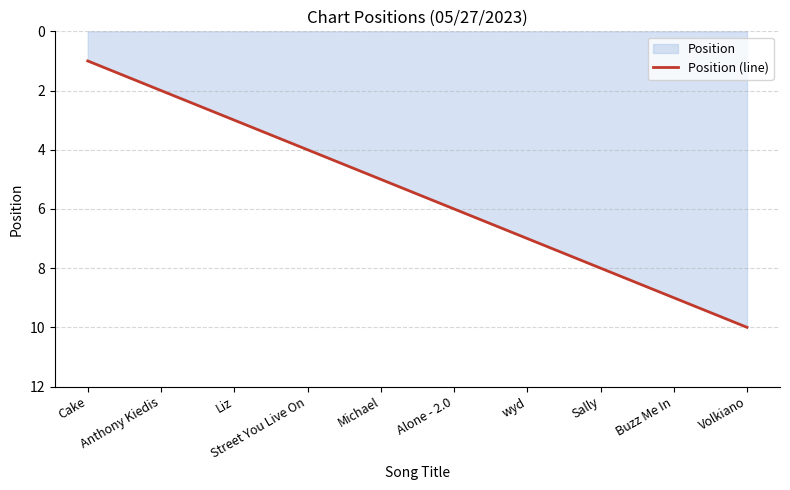

Reading left to right, transcribe all the data shown in this chart.

1	2	3	4	5	6	7	8	9	10